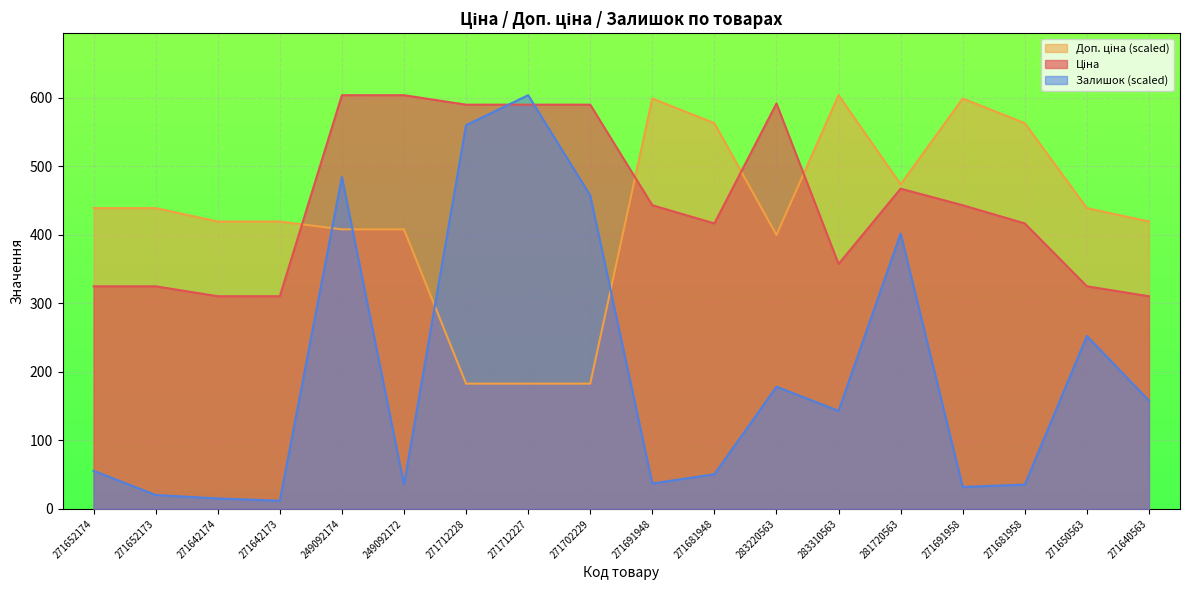

What is the average value of the Ціна series?

445.4